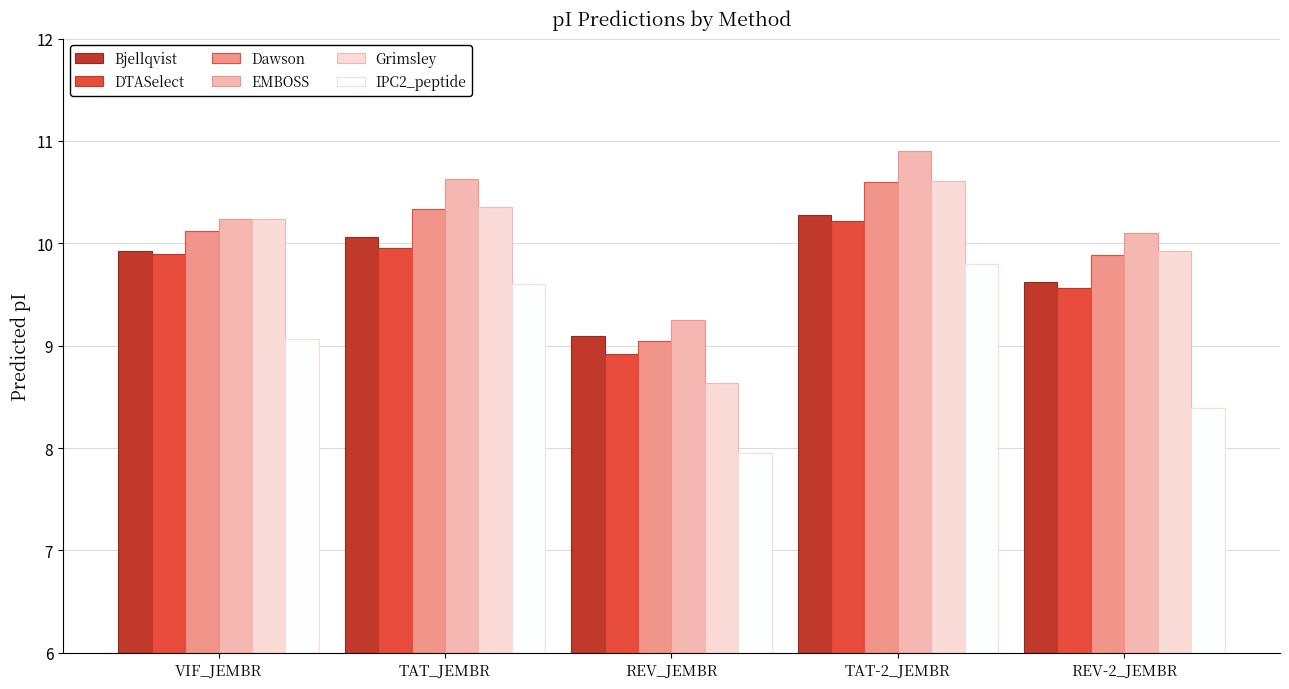

Is it true that Dawson equals 5.3 at REV_JEMBR?

False